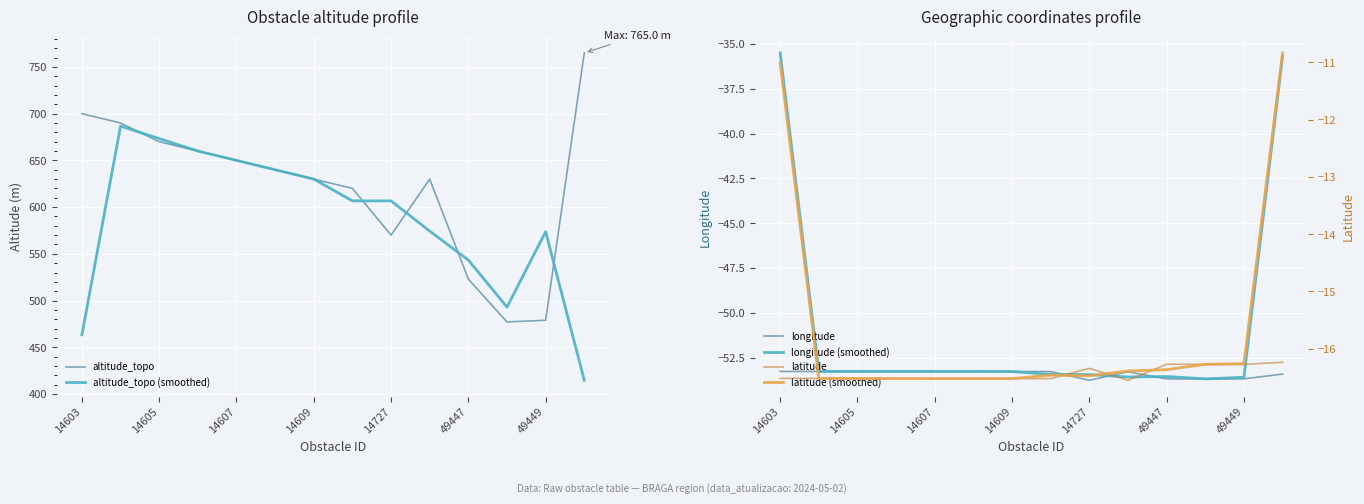

What position from the left is 14607?

5